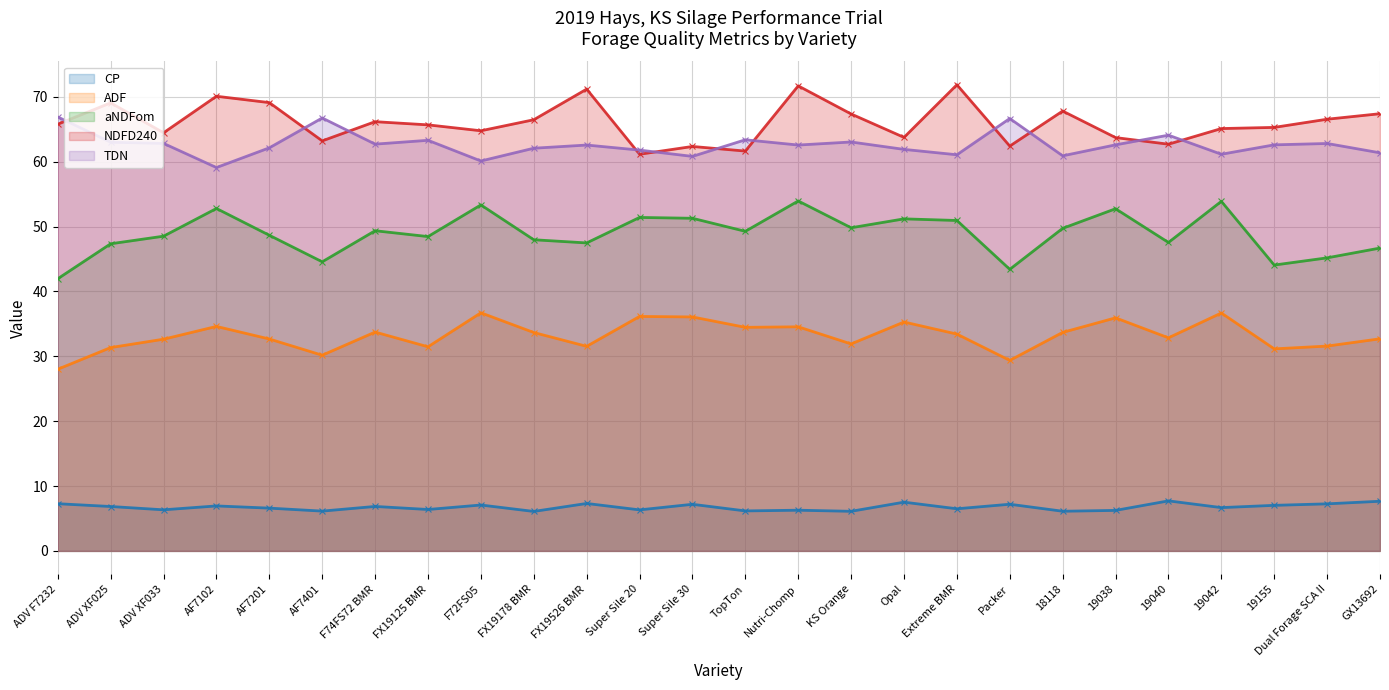

Which series has the largest range (max minus min)?

aNDFom